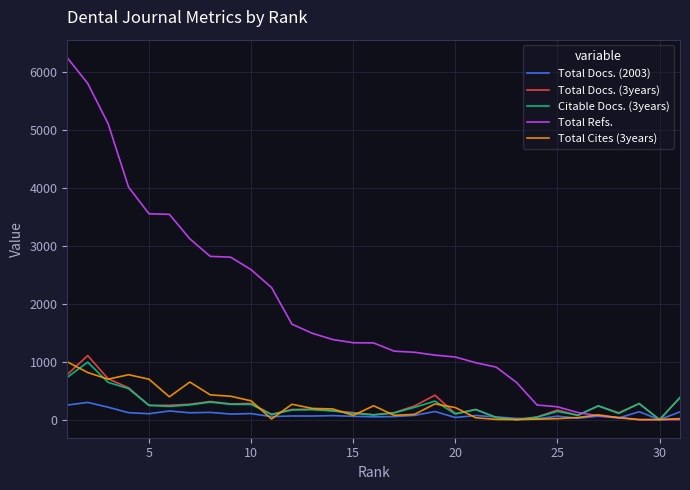

After their last crossing, which series has the higher values: Total Docs. (2003) or Total Refs.?

Total Docs. (2003)